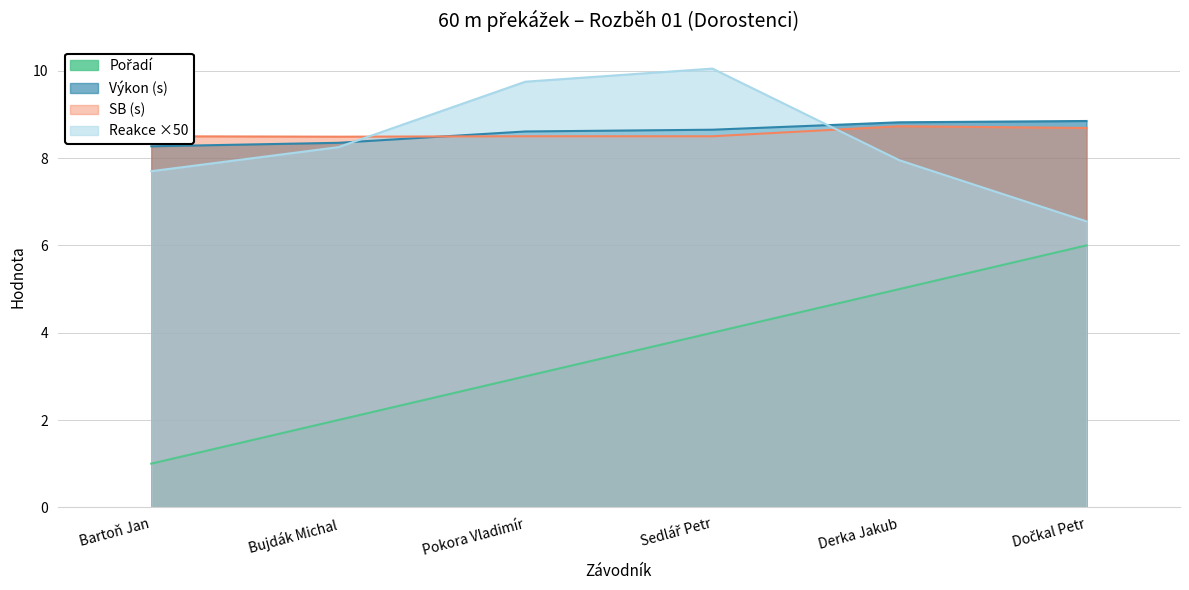

Between Sedlář Petr and Pokora Vladimír, which is larger?

Sedlář Petr